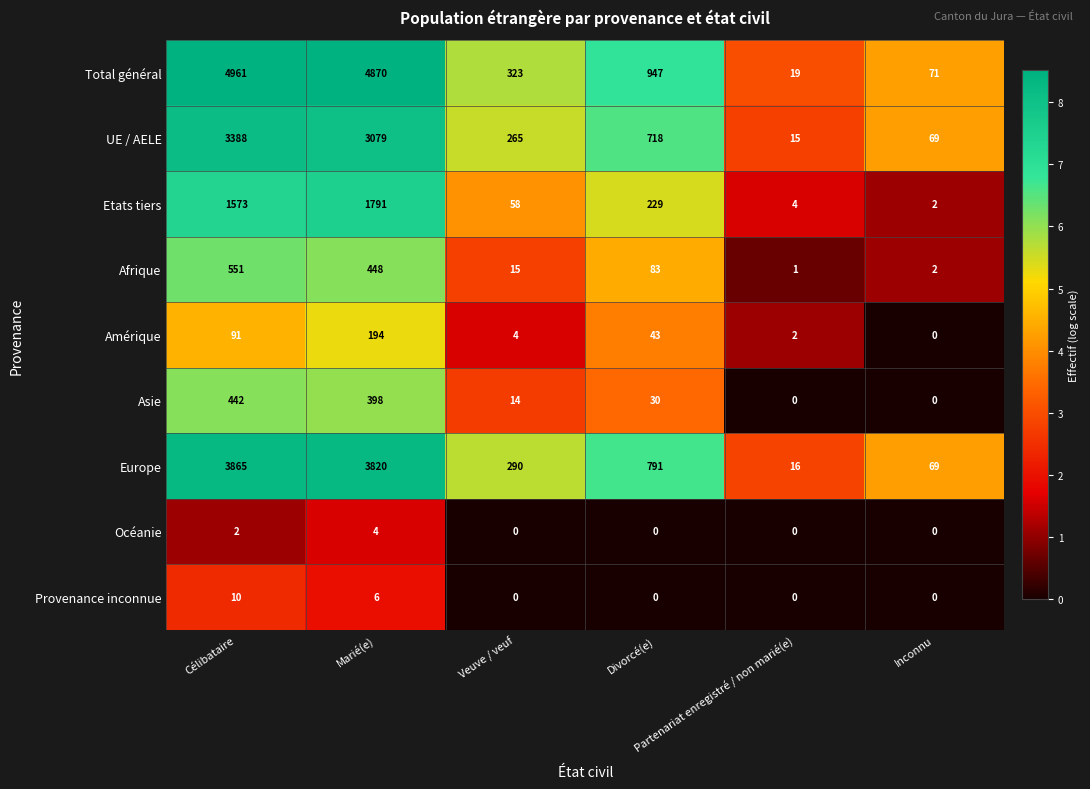

How many Provenance inconnue values are between 0 and 6?

5